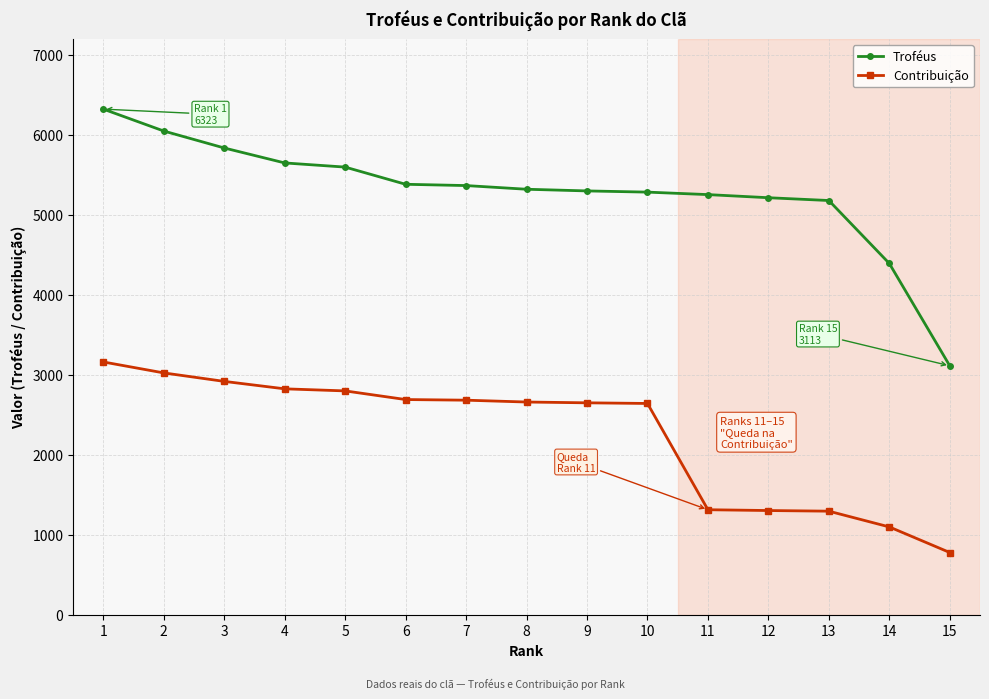

List the series in order of their overall mean, lowest first.

Contribuição, Troféus